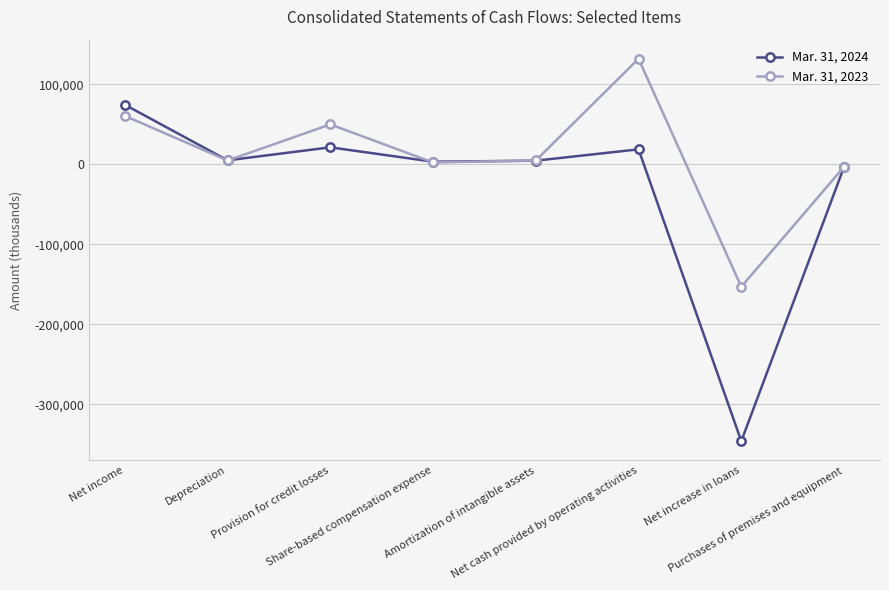

The Mar. 31, 2024 series shows 3134 at Share-based compensation expense. True or false?

True